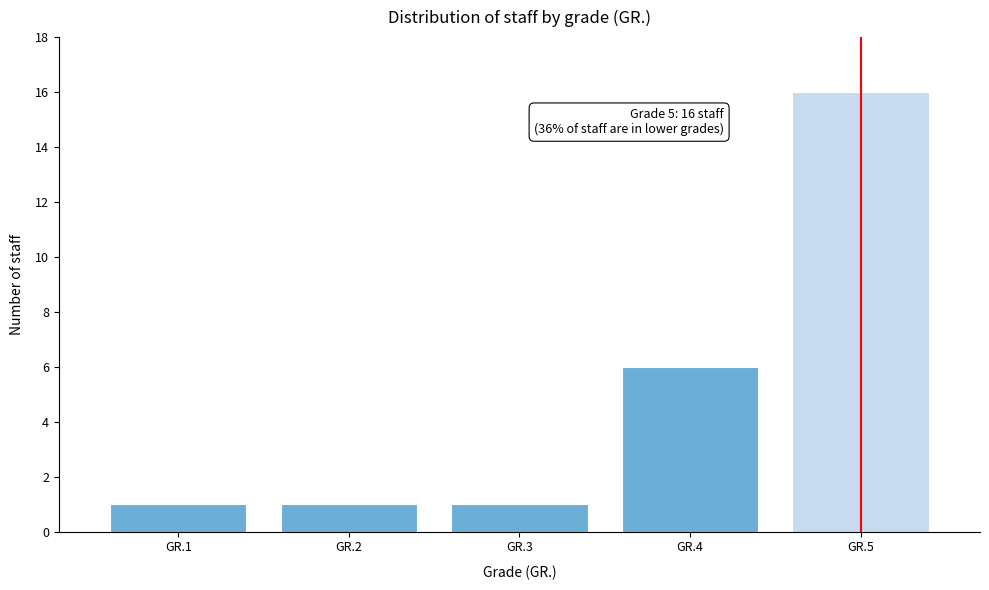

Reading left to right, extract all data points from this chart.

1	1	1	6	16